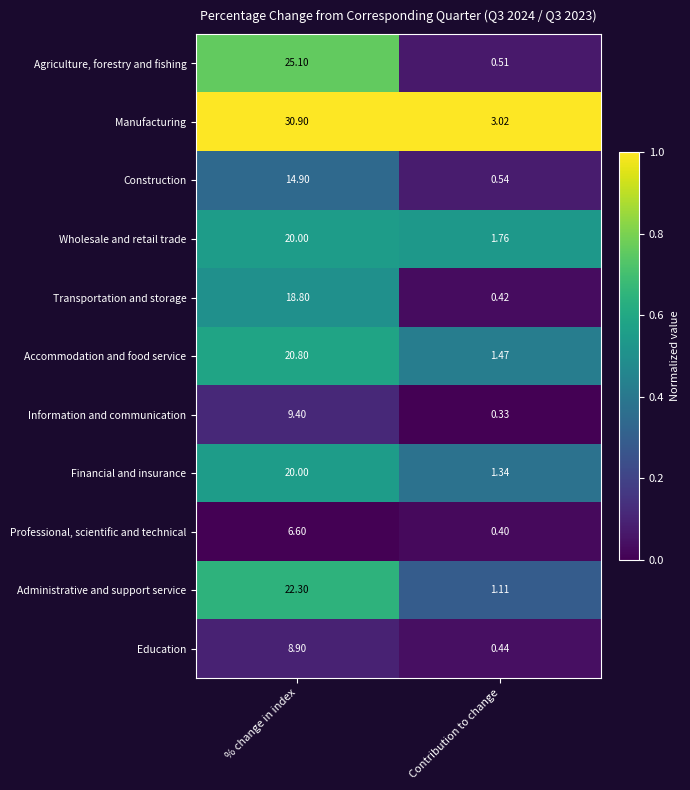

List the labels in order of Wholesale and retail trade value, smallest first.

Contribution to change, % change in index